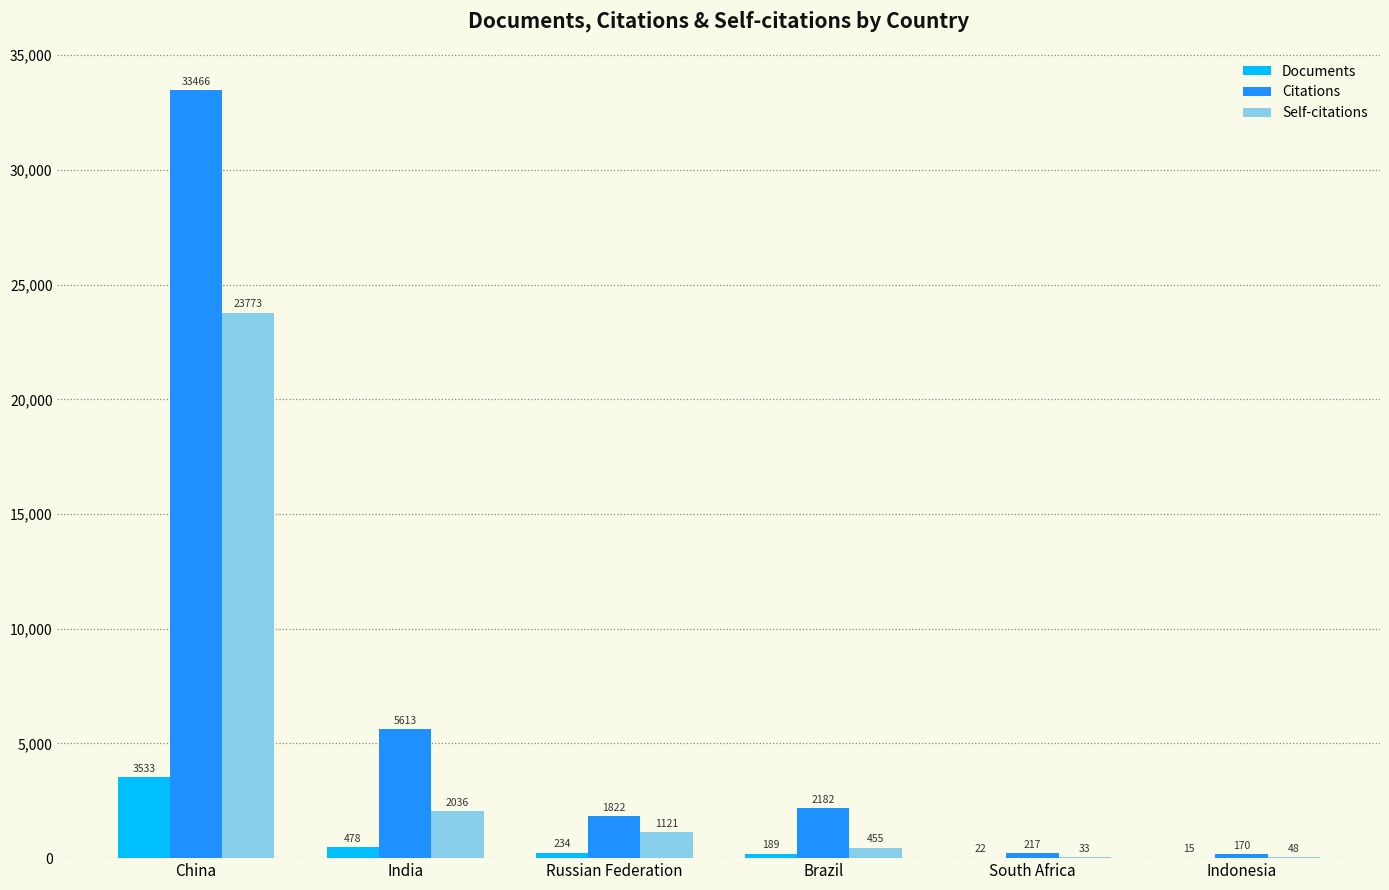

What are all the series names shown in the legend?

Documents, Citations, Self-citations